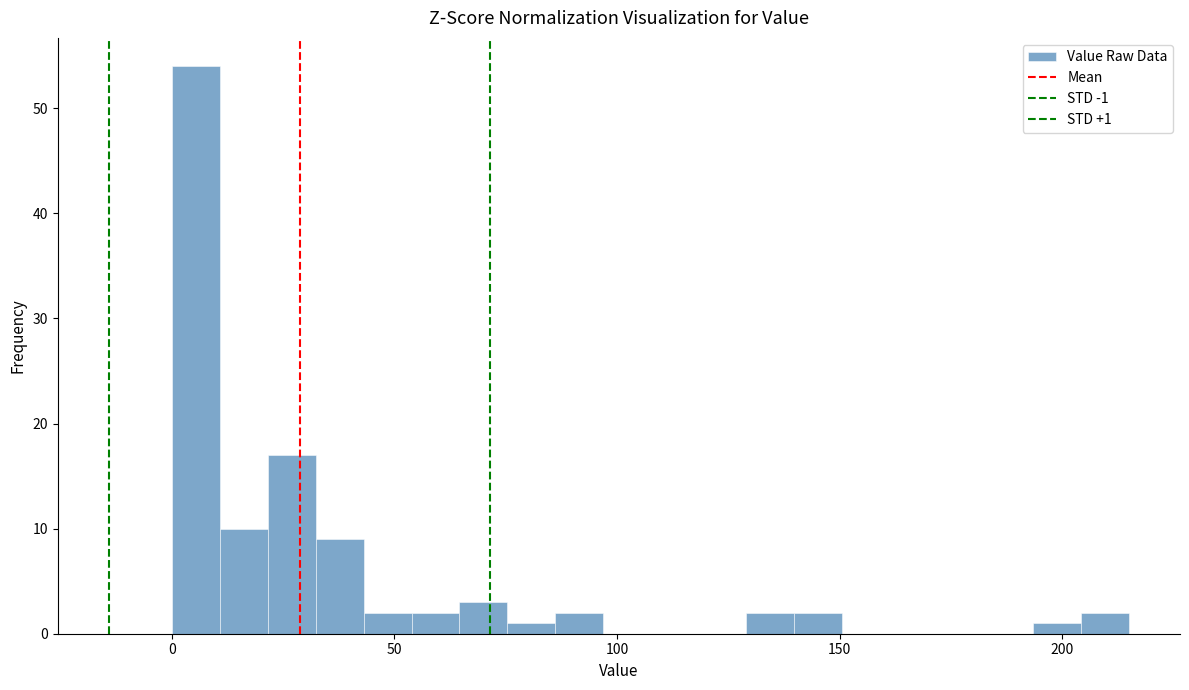

Around what value on the x-axis is the tallest bar? Give the approximate position of its centre, as read against the axis.

5